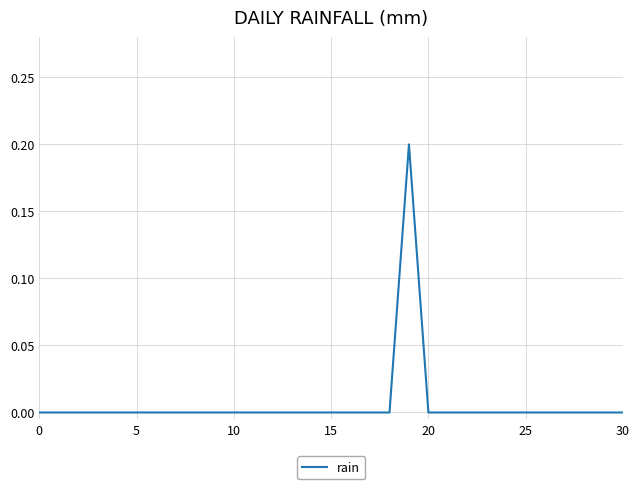

The value at 30 is 0.0. True or false?

True